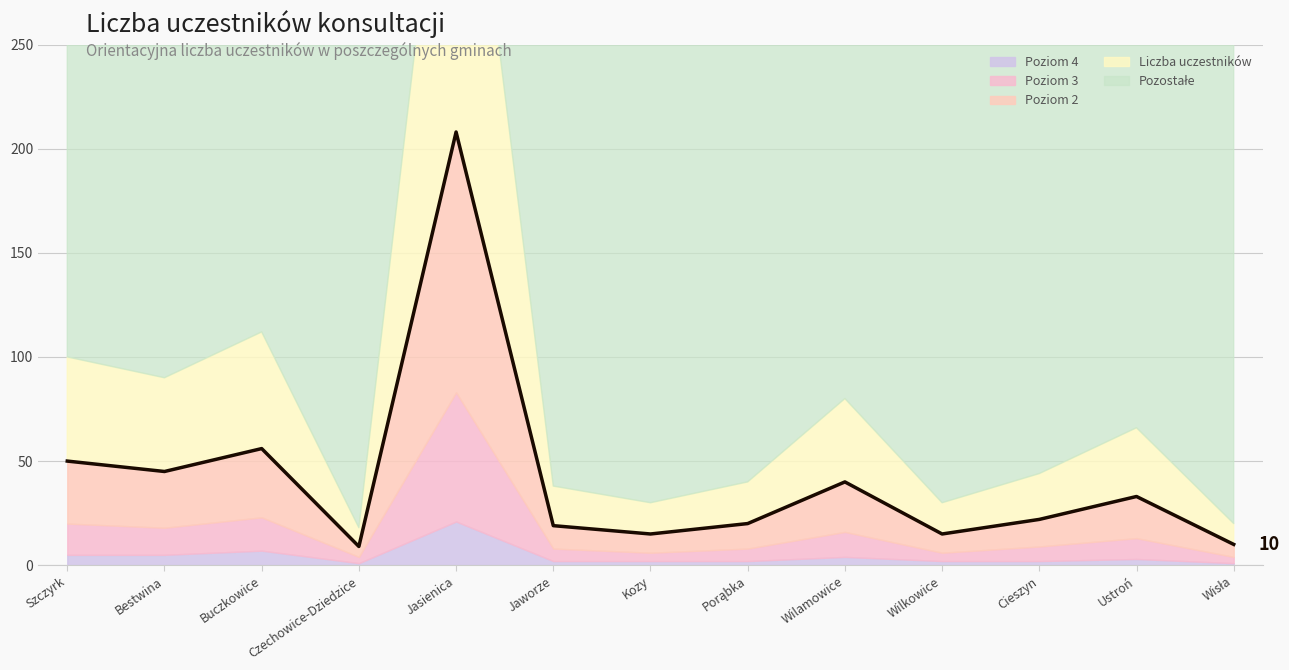

How many interior local valleys (lower than both neighbors) does the data have?

4